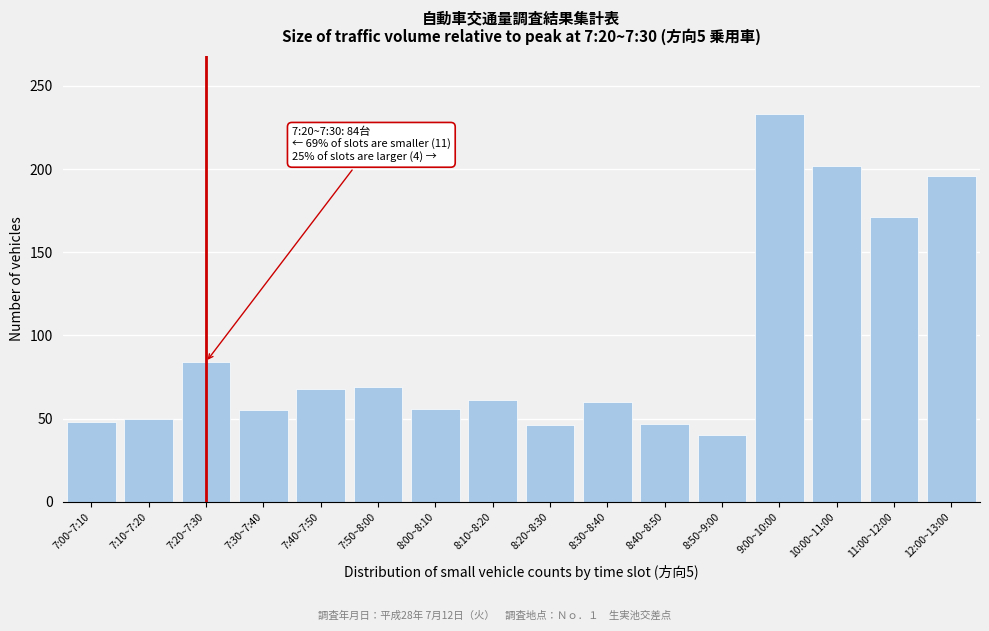

What is the average value?

93